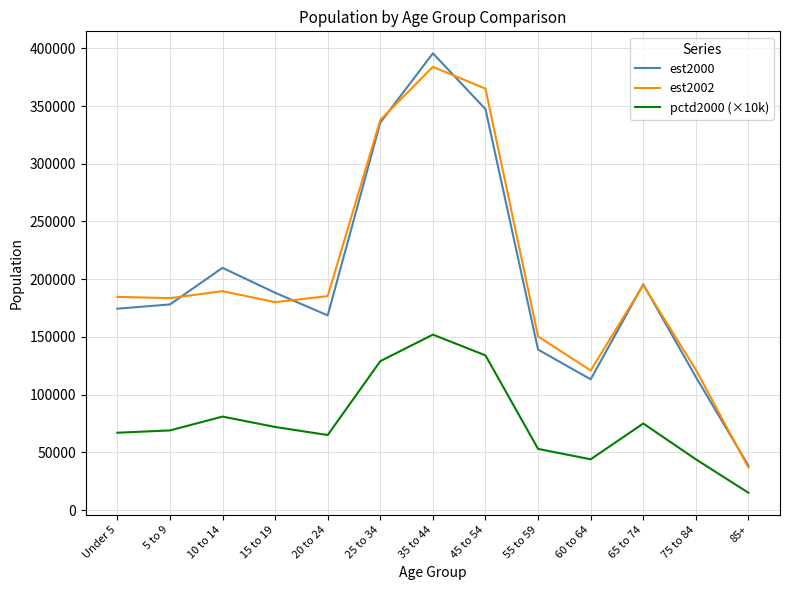

True or false: est2000 and pctd2000 (×10k) cross at least once.

False